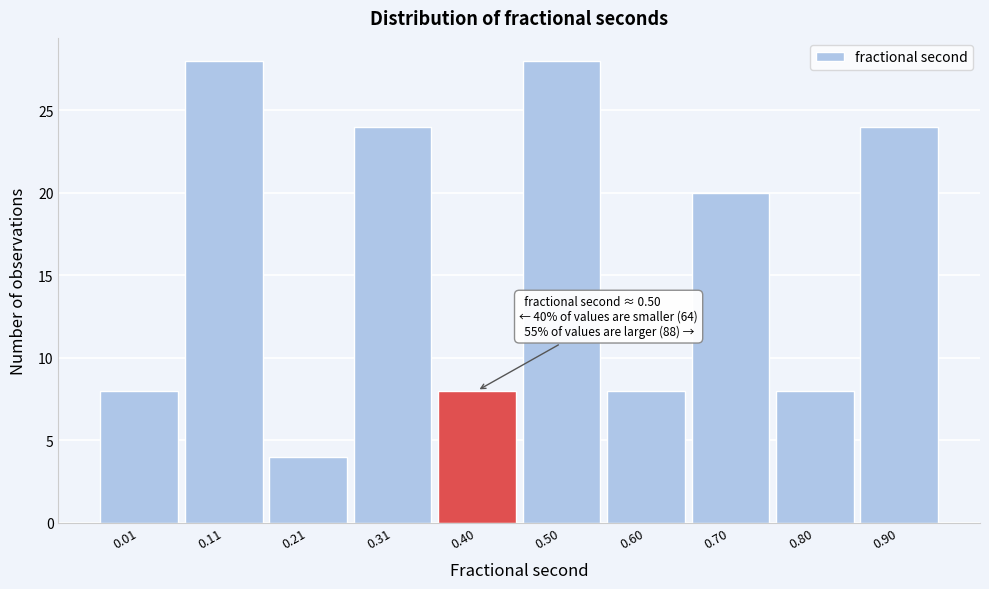

Reading left to right, extract all data points from this chart.

0.01=8	0.11=28	0.21=4	0.31=24	0.40=8	0.50=28	0.60=8	0.70=20	0.80=8	0.90=24